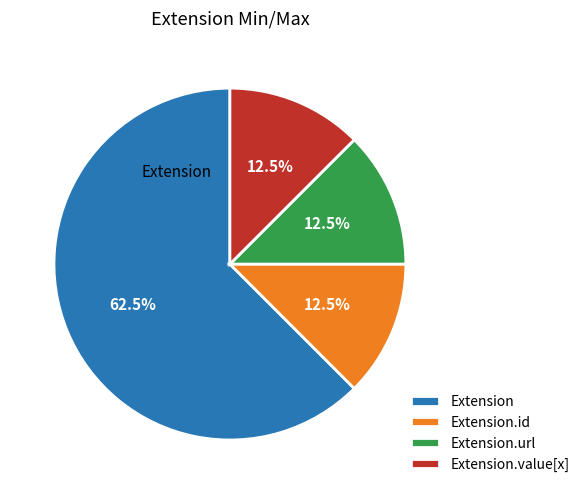

What is the largest slice in the pie chart?

Extension